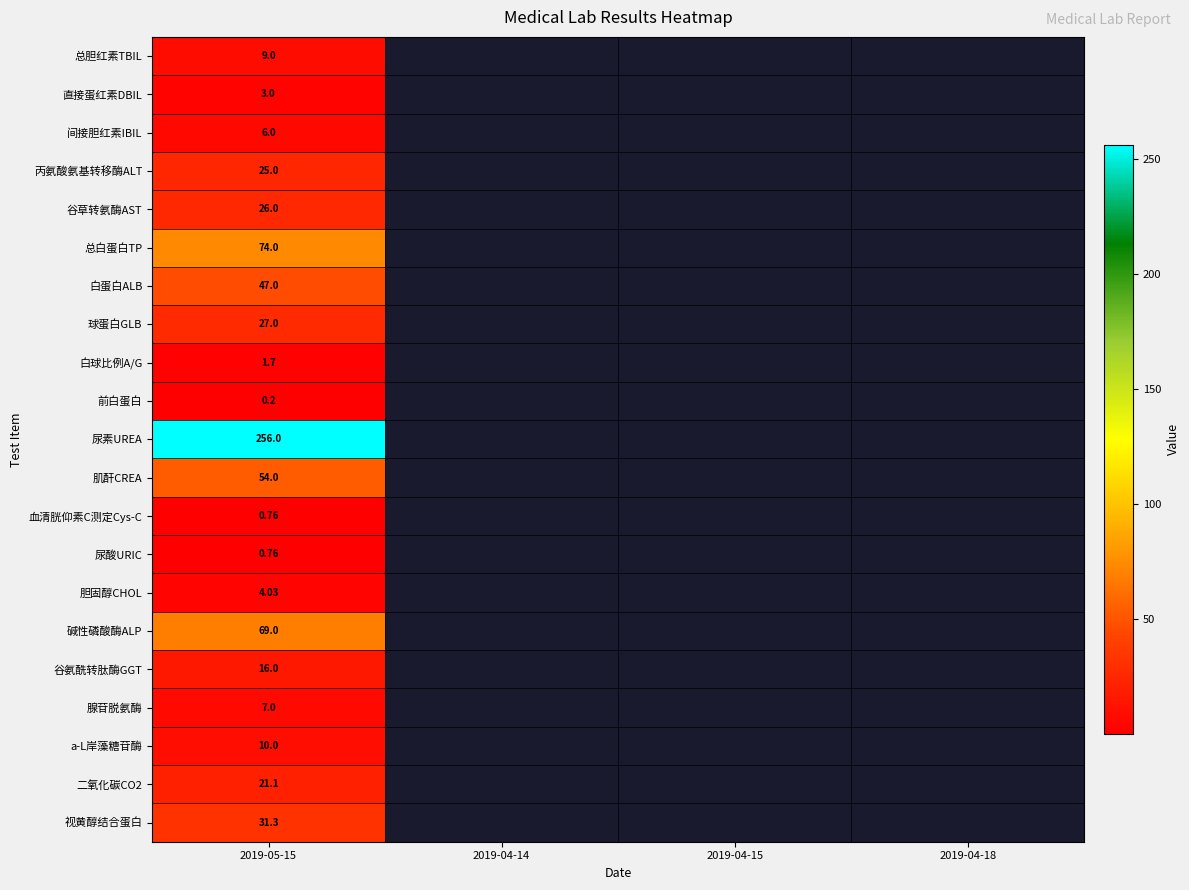

At which label is 视黄醇结合蛋白 closest to 31?

2019-05-15